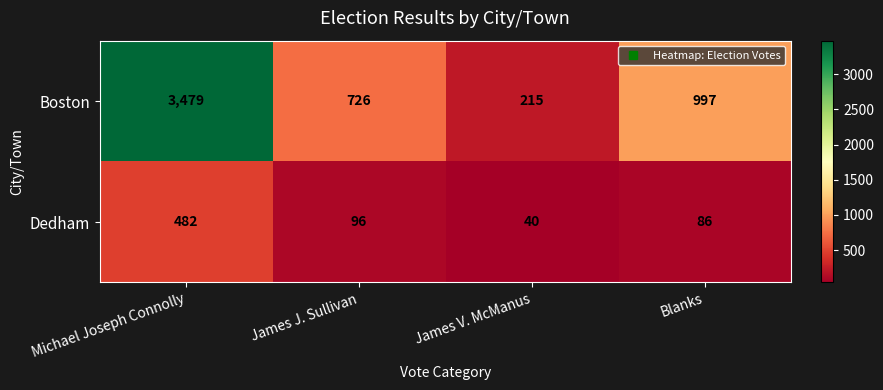

Reading left to right, what are all the values shown in this chart?

Boston: Michael Joseph Connolly=3479	James J. Sullivan=726	James V. McManus=215	Blanks=997
Dedham: Michael Joseph Connolly=482	James J. Sullivan=96	James V. McManus=40	Blanks=86